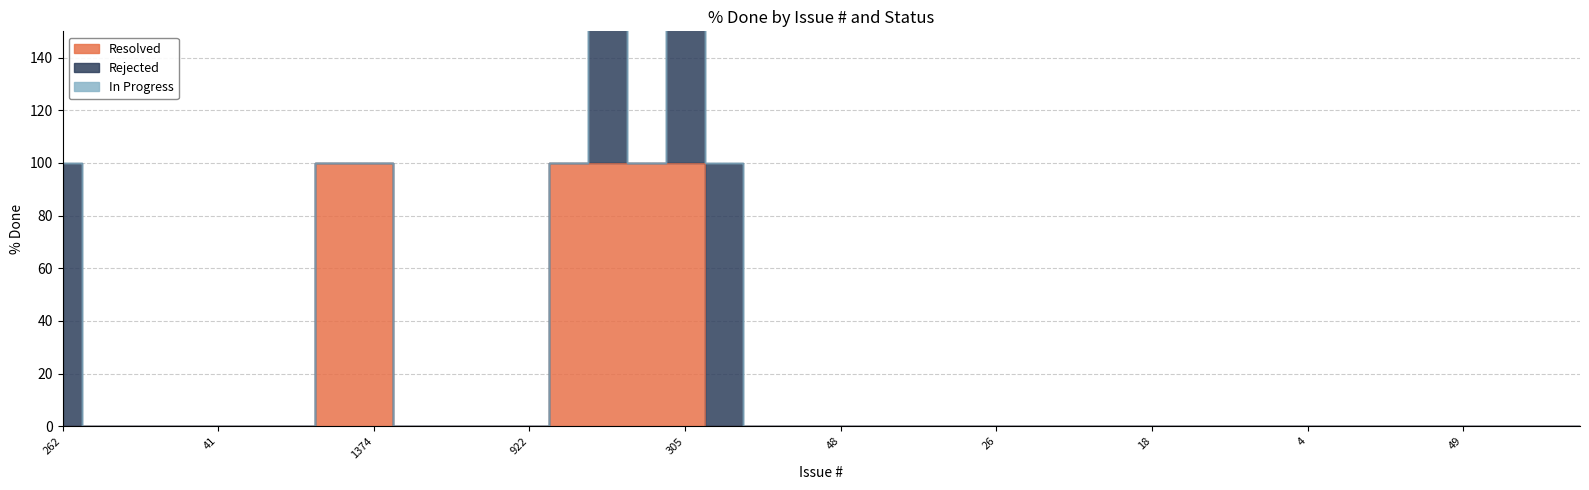

List the series in order of their overall mean, lowest first.

In Progress, Rejected, Resolved